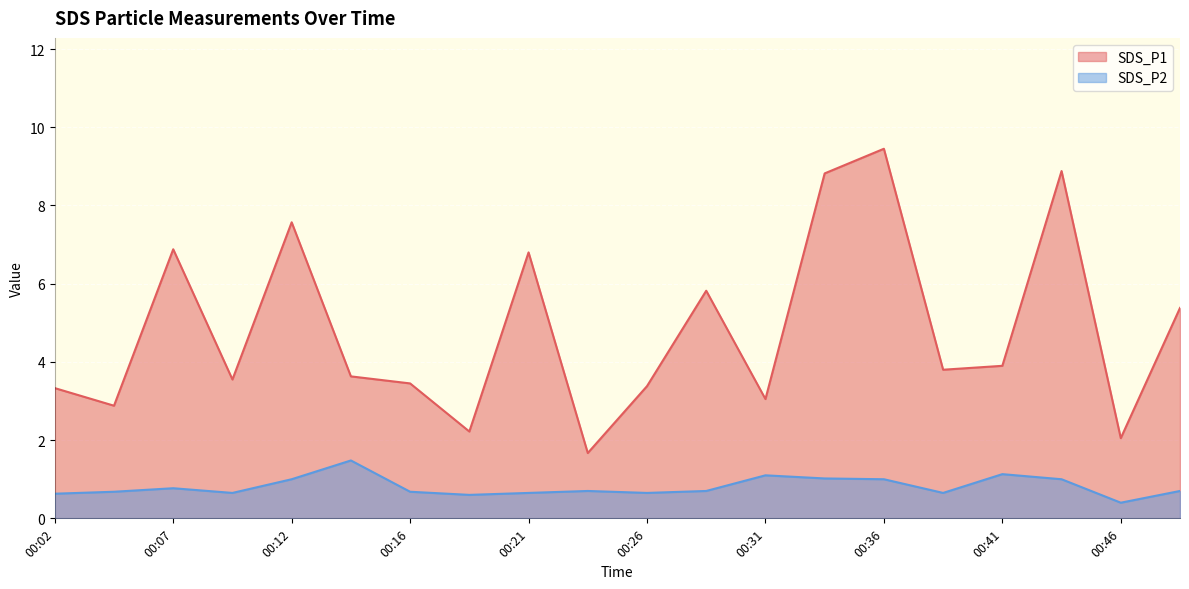

At which label is SDS_P2 closest to 0?

00:46